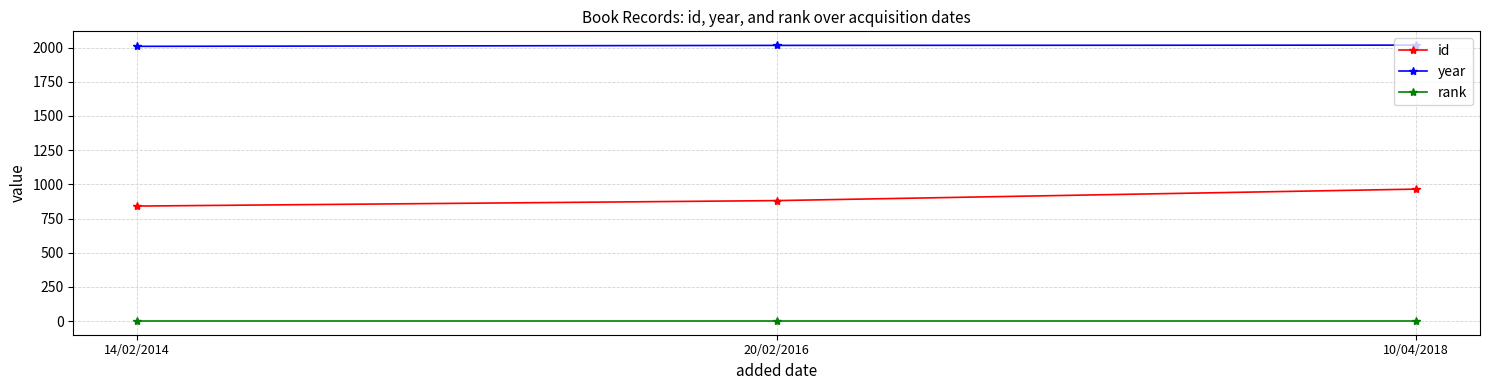

True or false: id has a value of 881 at 20/02/2016.

True